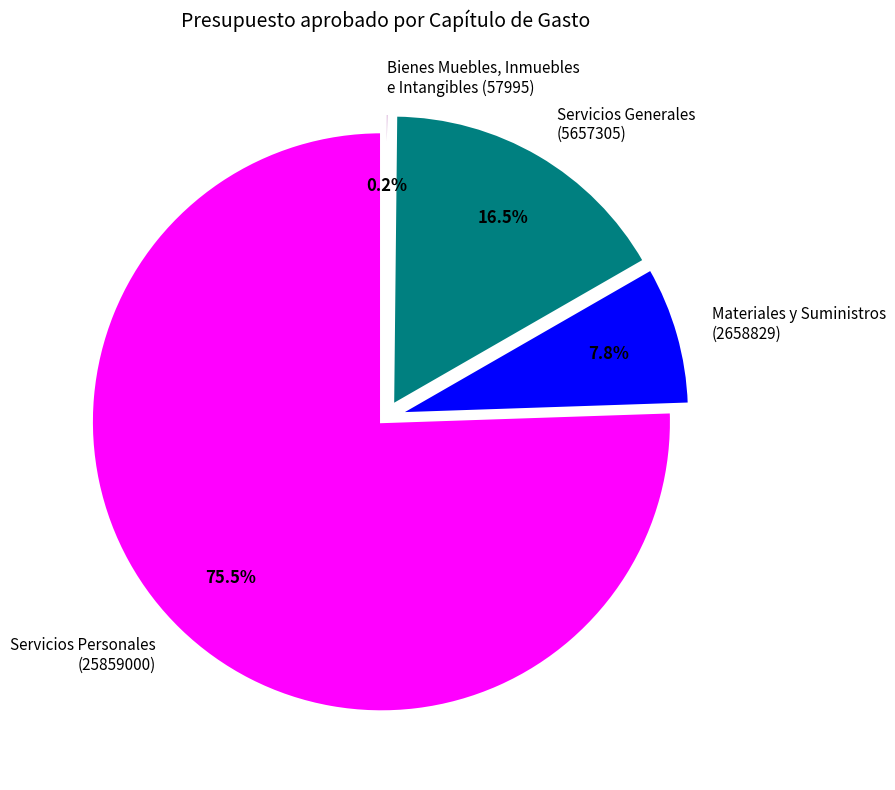

Count the number of slices in the pie.

4